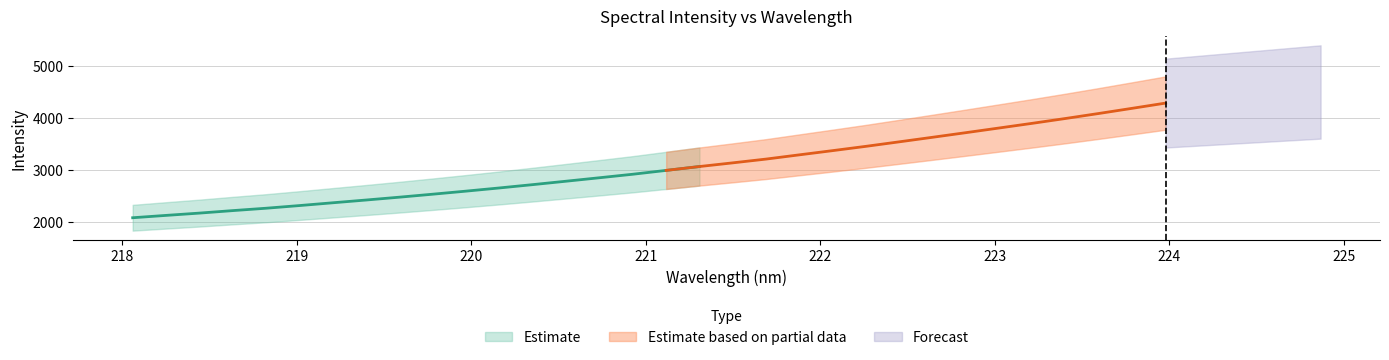

Which category has the highest value across all series?

223.9802